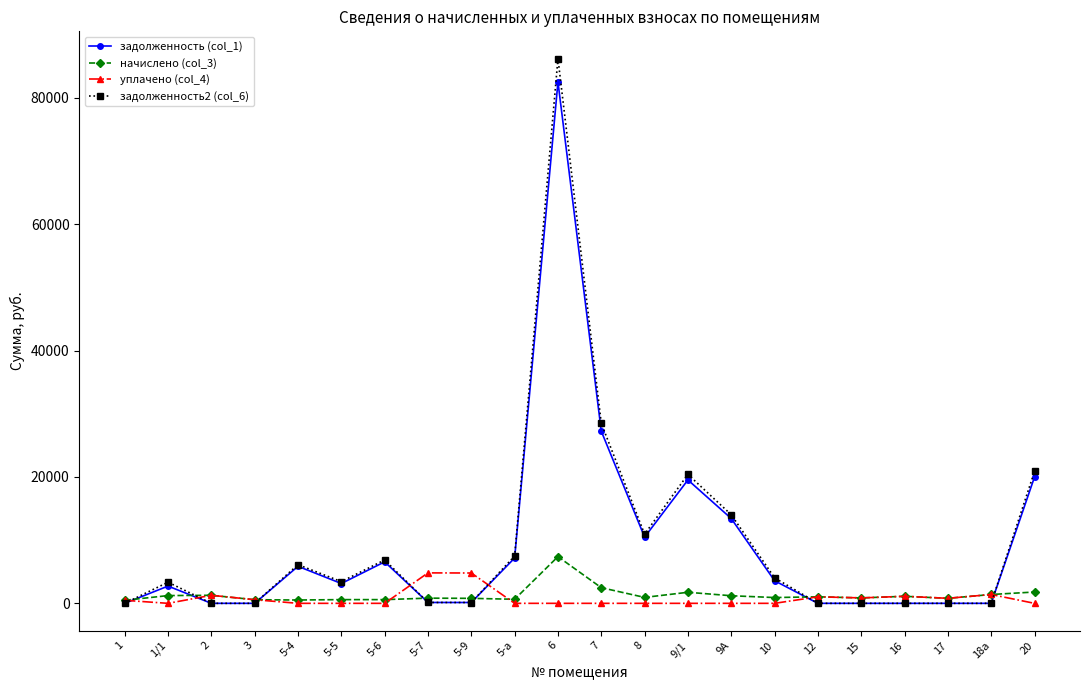

Is this an area chart (filled region under the line)?

No